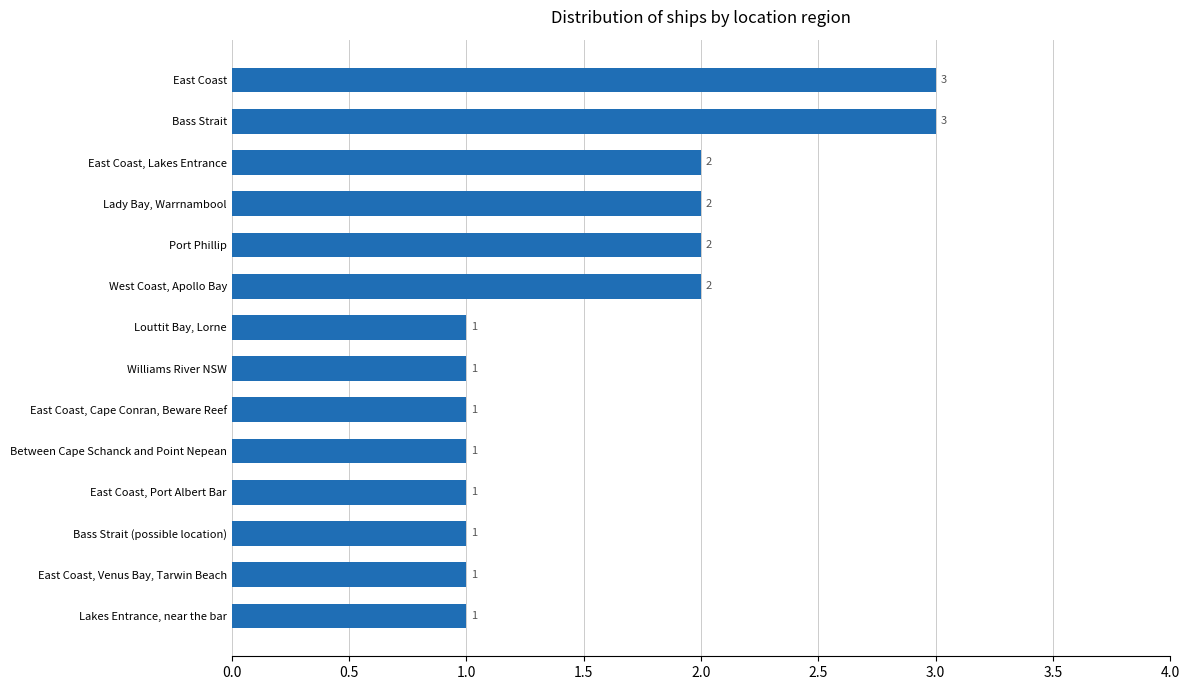

What is the sum of the values at Between Cape Schanck and Point Nepean and East Coast, Lakes Entrance?

3